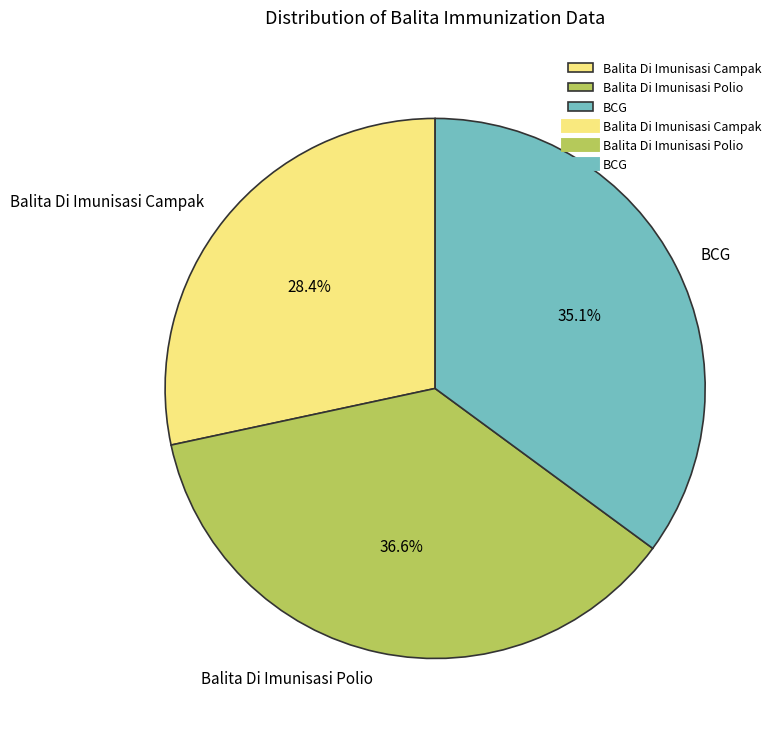

Is Balita Di Imunisasi Polio the majority of the pie?

No